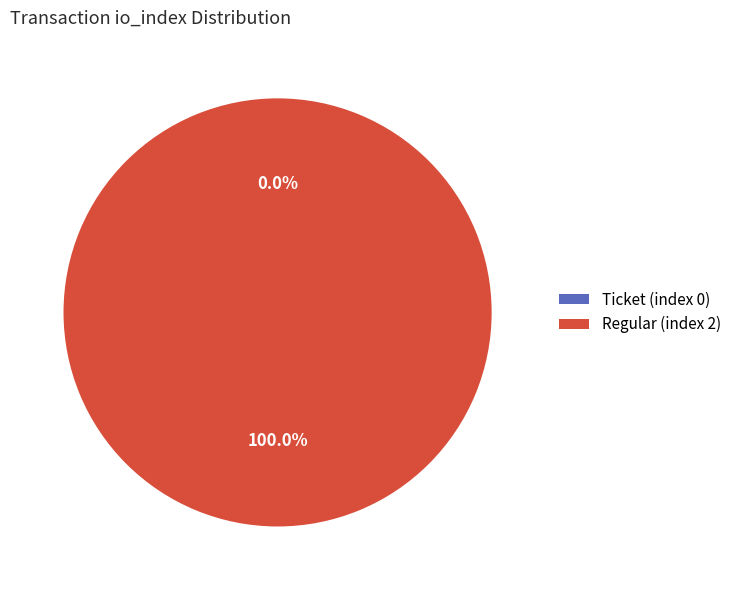

Does Regular (index 2) represent more than half of the total?

Yes